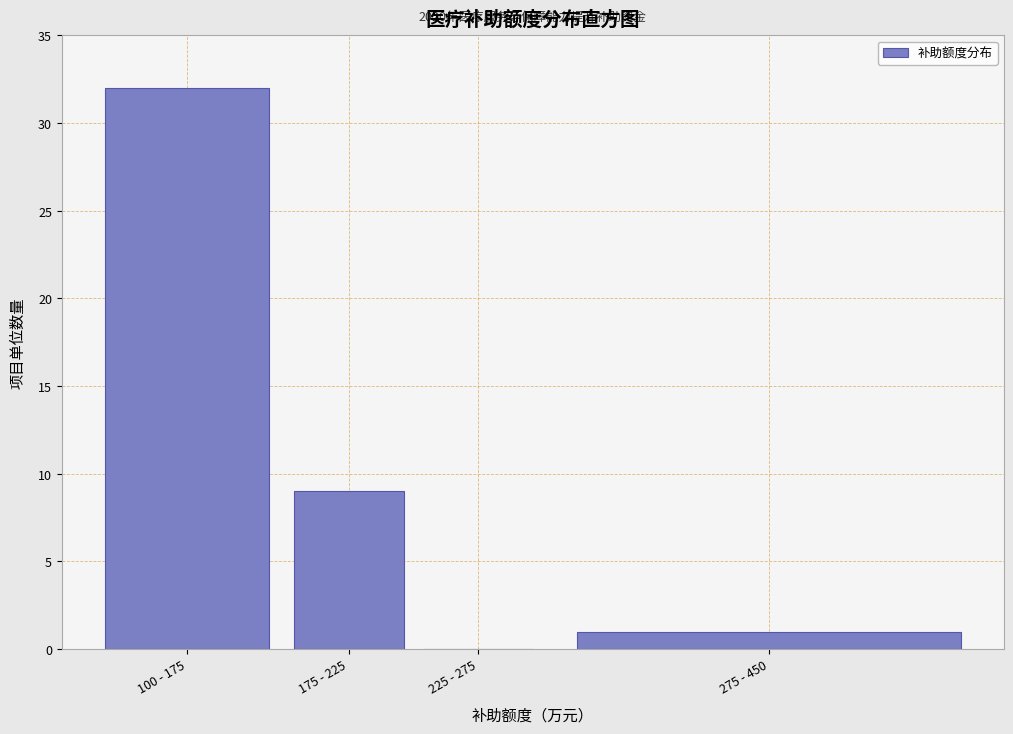

Reading left to right, what are all the values shown in this chart?

100 - 175=32	175 - 225=9	225 - 275=0	275 - 450=1